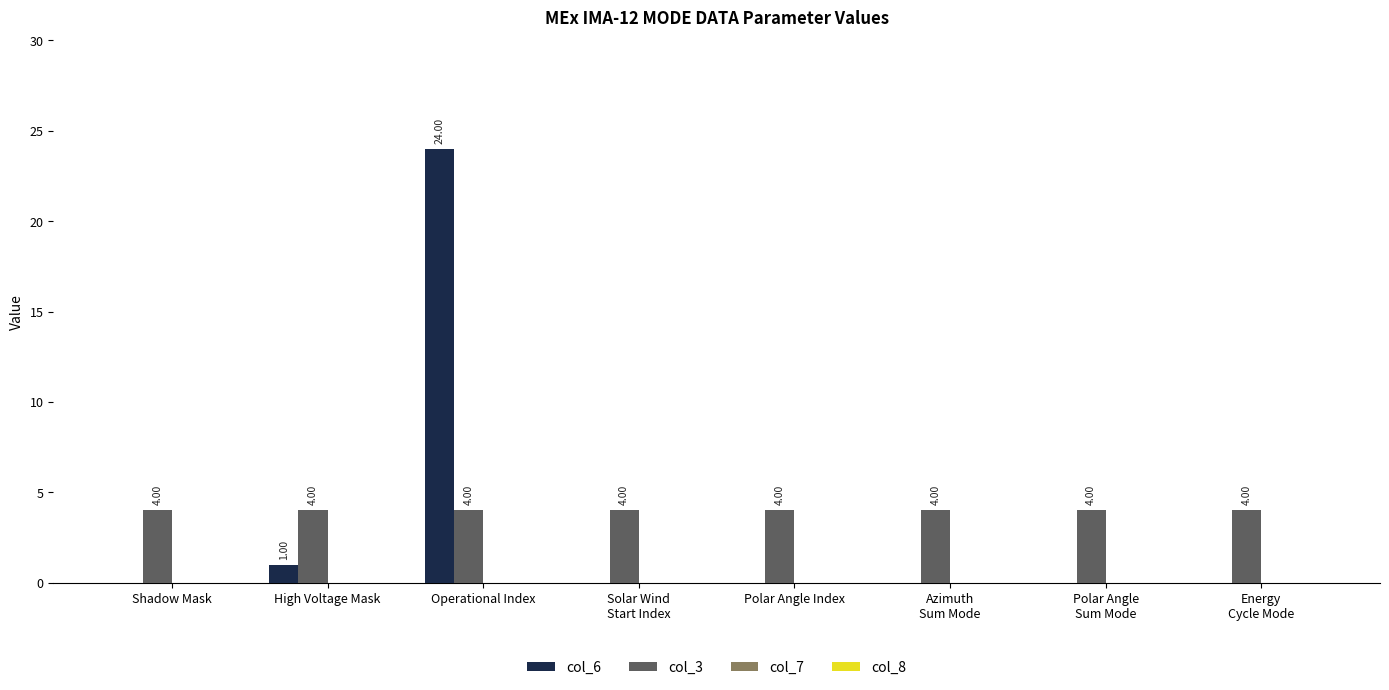

Where is col_6 nearest to the value 12?

High Voltage Mask